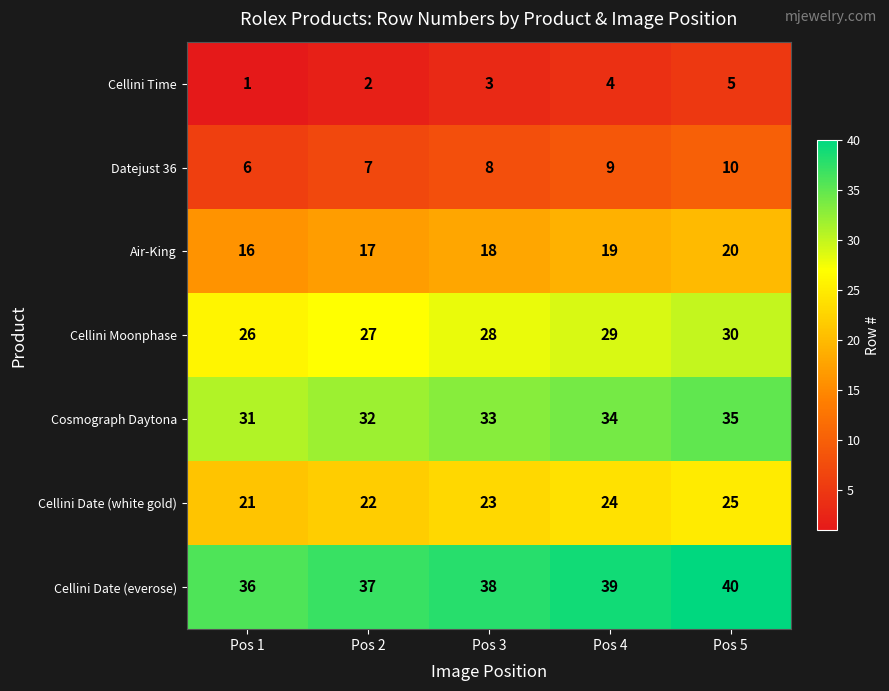

What is the highest value of the Cellini Moonphase series?

30